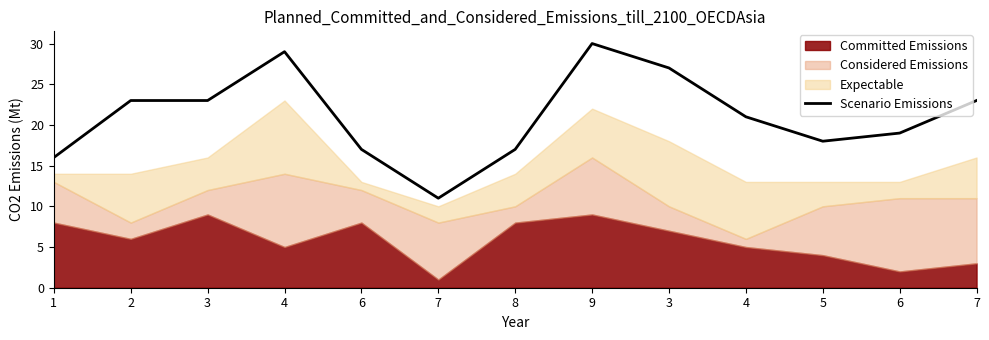

What is the change in value from 6 to 7?

-6